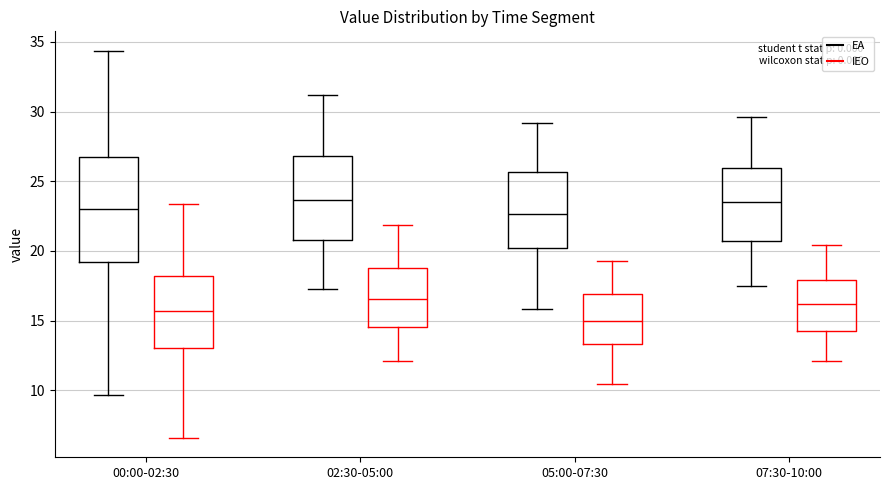

Reading left to right, read every box against the y-axis: the position of its median line, the range the box covers, and the ends of its whiskers. The values are not printed on the chart, so give them approximately, as read against the axis.

00:00-02:30 (EA): median 23.0, box 19.0 to 26.5, whiskers 9.5 to 34.5
00:00-02:30 (IEO): median 15.5, box 13.0 to 18.0, whiskers 6.5 to 23.5
02:30-05:00 (EA): median 23.5, box 21.0 to 27.0, whiskers 17.5 to 31.0
02:30-05:00 (IEO): median 16.5, box 14.5 to 19.0, whiskers 12.0 to 22.0
05:00-07:30 (EA): median 22.5, box 20.0 to 25.5, whiskers 16.0 to 29.0
05:00-07:30 (IEO): median 15.0, box 13.5 to 17.0, whiskers 10.5 to 19.5
07:30-10:00 (EA): median 23.5, box 20.5 to 26.0, whiskers 17.5 to 29.5
07:30-10:00 (IEO): median 16.0, box 14.5 to 18.0, whiskers 12.0 to 20.5